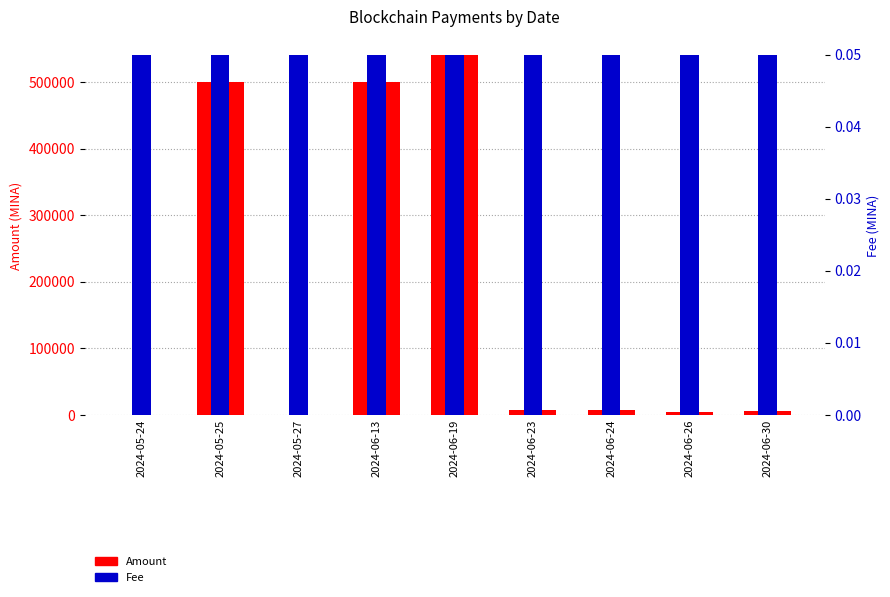

Reading left to right, list all the values displayed in this chart.

Amount: 7.0	500000.0	8.2	500000.0	541455.7	7639.0	7638.9	4726.9	5821.9
Fee: 0.1	0.1	0.1	0.1	0.1	0.1	0.1	0.1	0.1